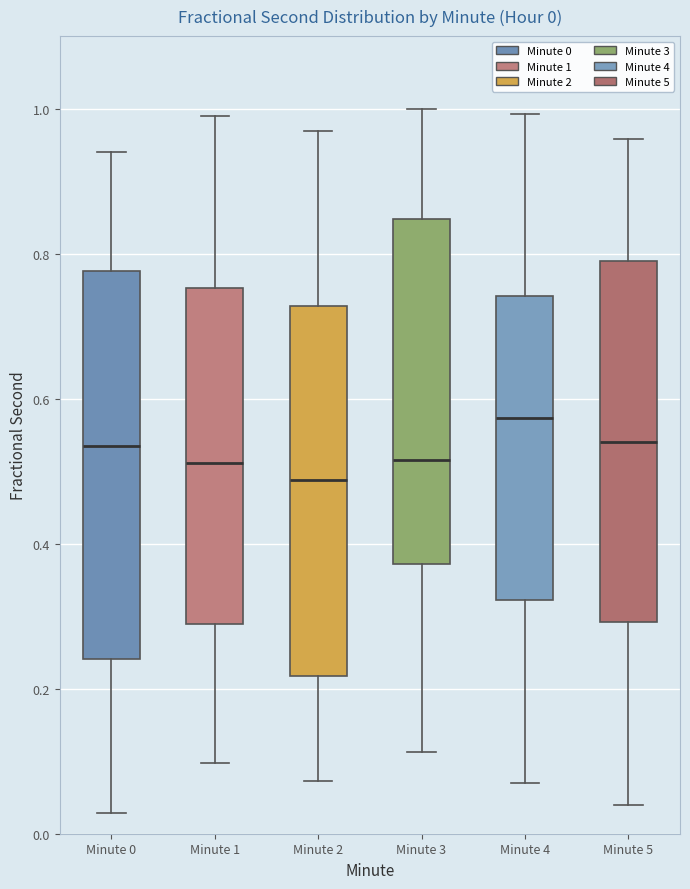

Which box's median line is the lowest?

Minute 2